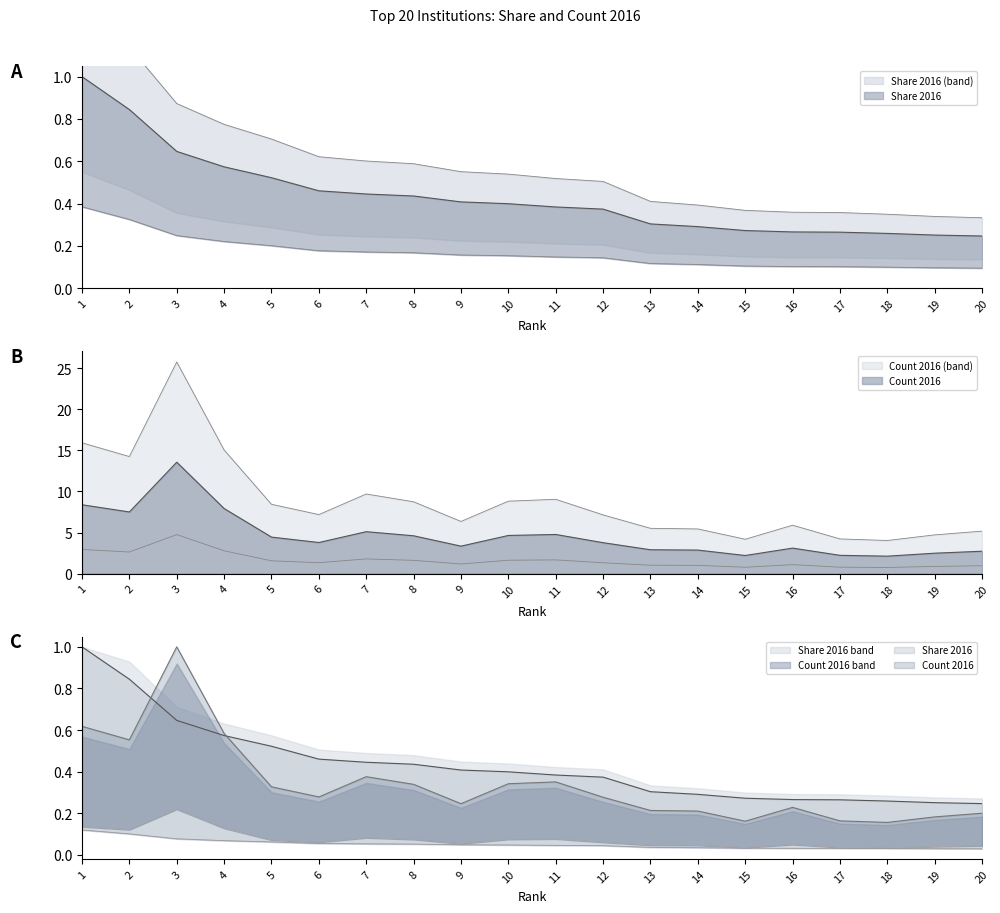

Between 9 and 7, which is larger?

7